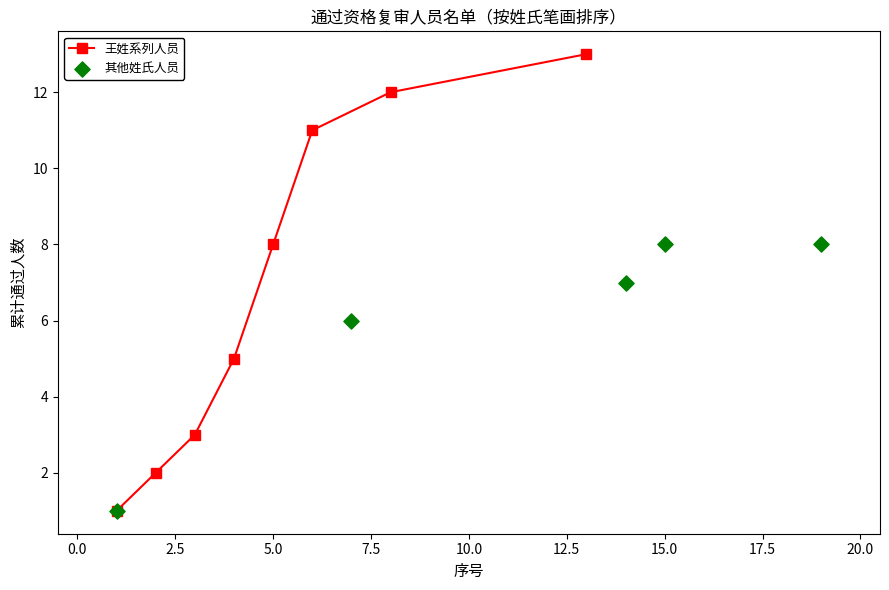

What is the highest value of the 王姓系列人员 series?

13